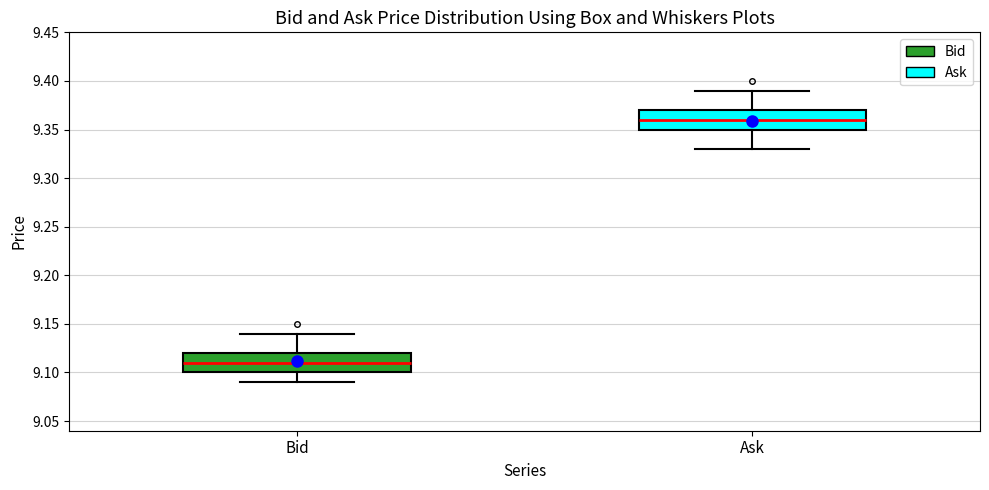

Where is the lower edge of the box for Ask on the y-axis? The values are not printed on the chart, so give them approximately, as read against the axis.

9.35